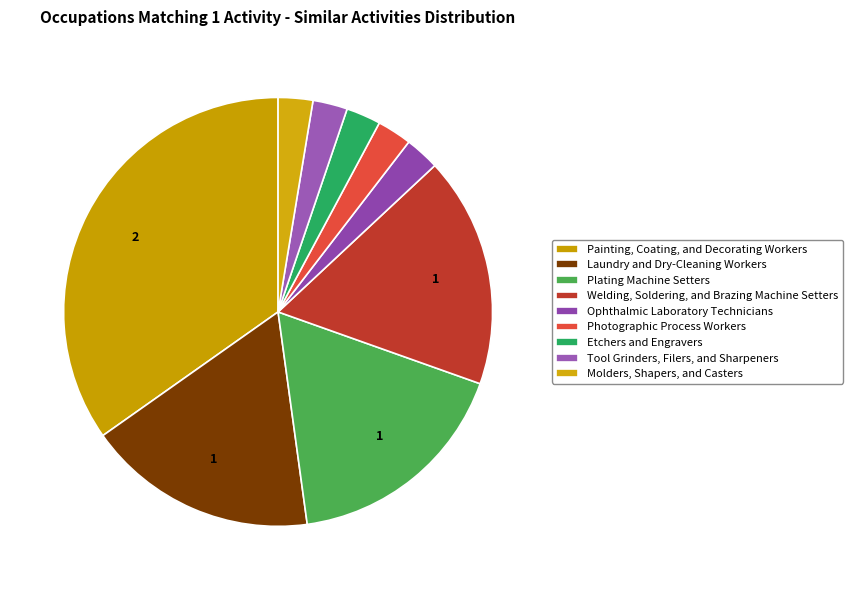

To the nearest percent, what is the average slice percentage?

11%